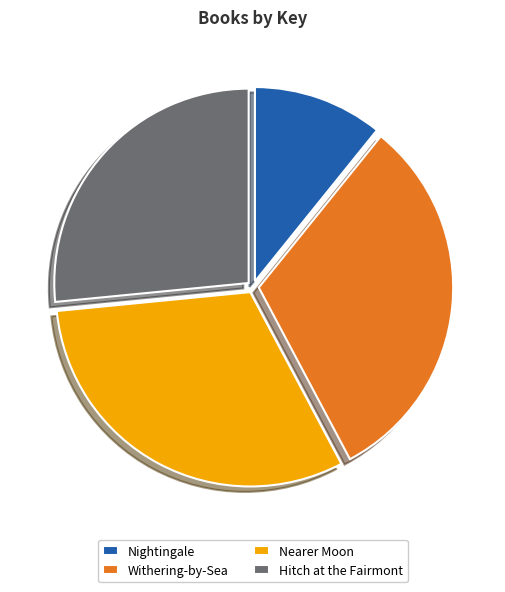

Which category has the smallest portion of the pie?

Nightingale